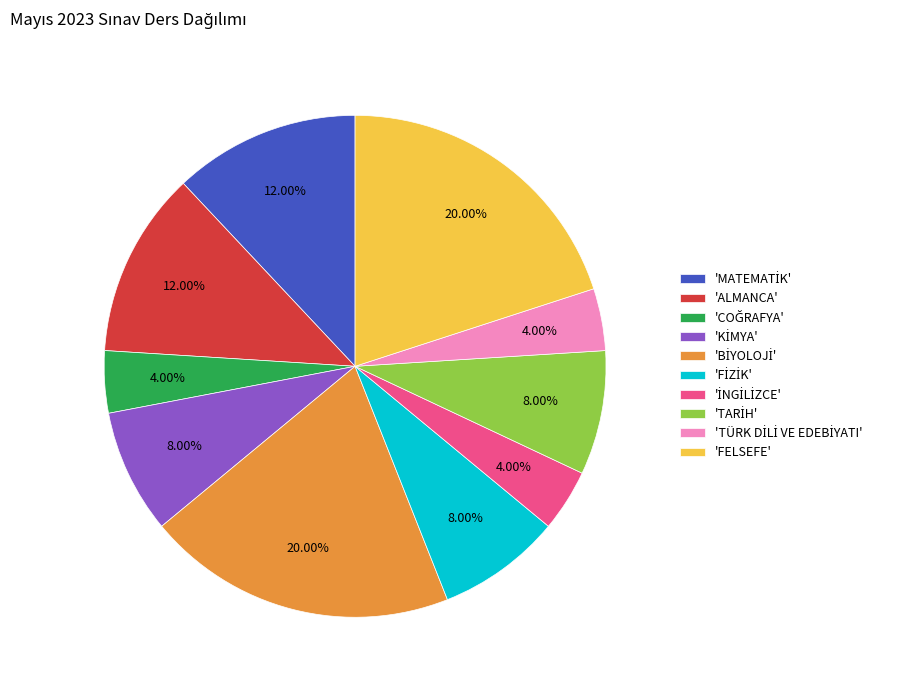

How many slices are in this pie chart?

10